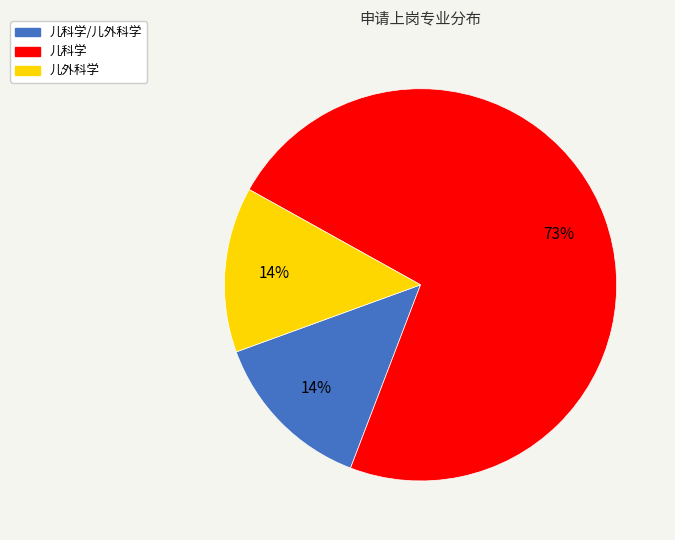

How many slices are in this pie chart?

3